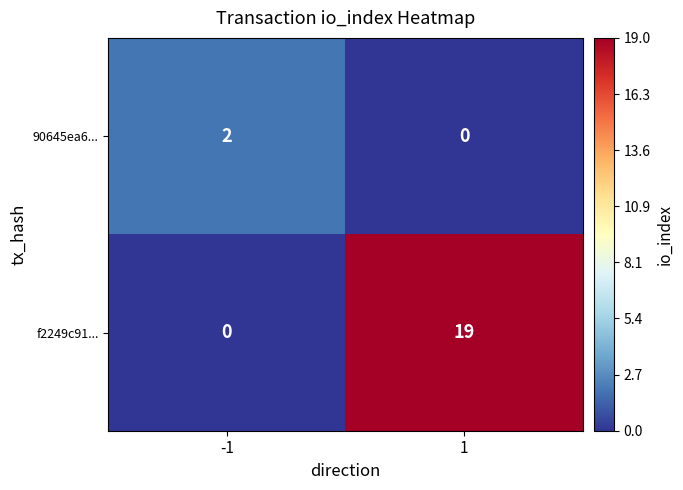

Which series has the largest range (max minus min)?

f2249c91...